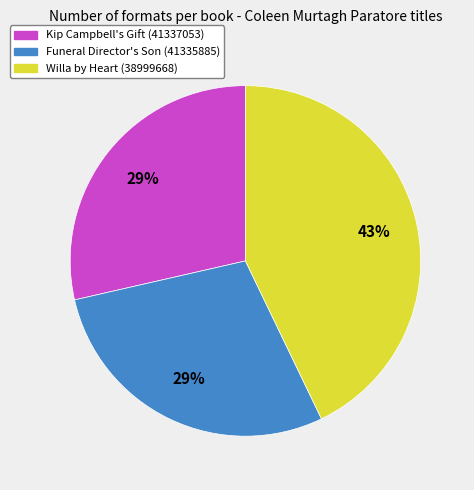

Is it true that Willa by Heart (38999668) is 20% of the pie?

False